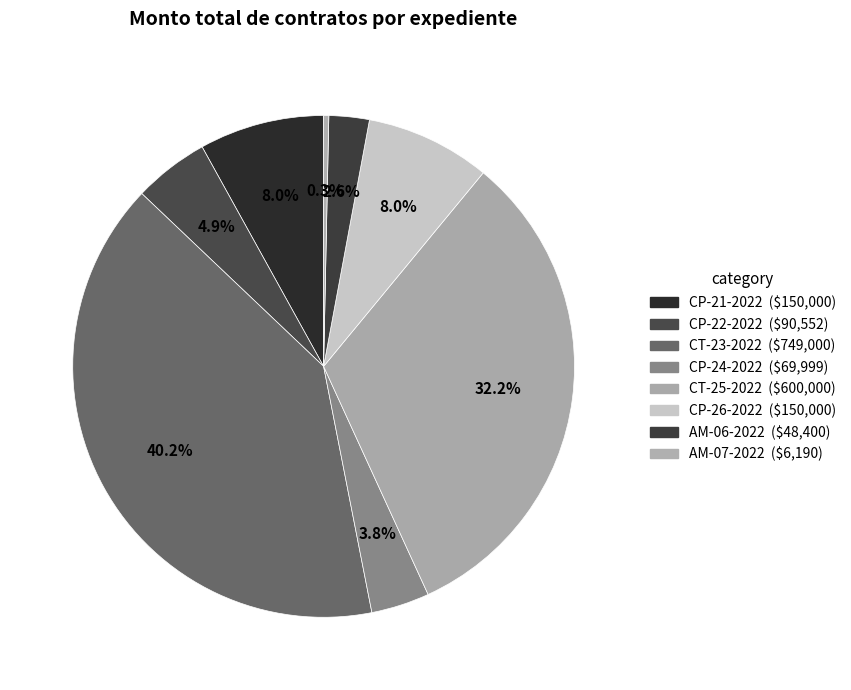

Combined, what portion of the pie is CP-22-2022 and CP-21-2022?

12.9%